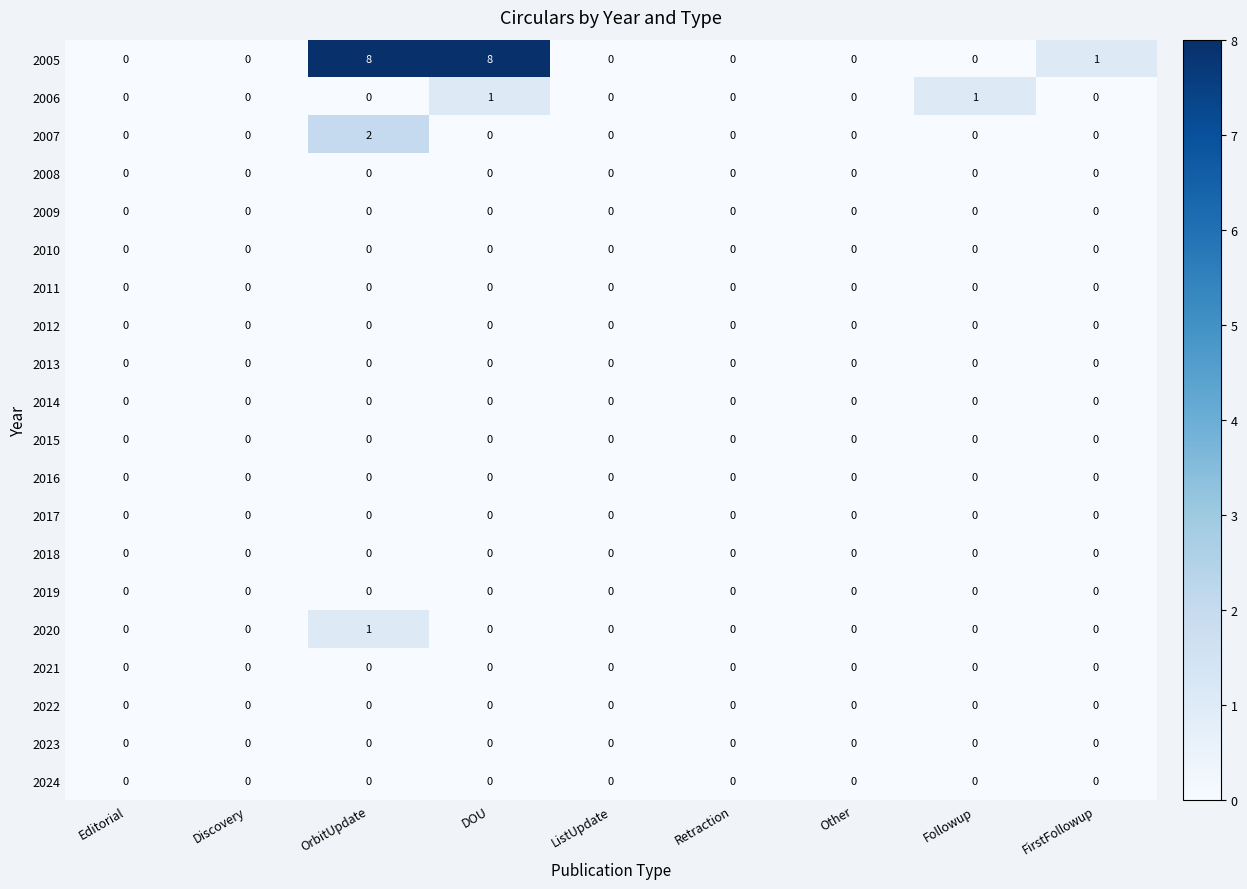

True or false: 2006 has a value of 0 at DOU.

False